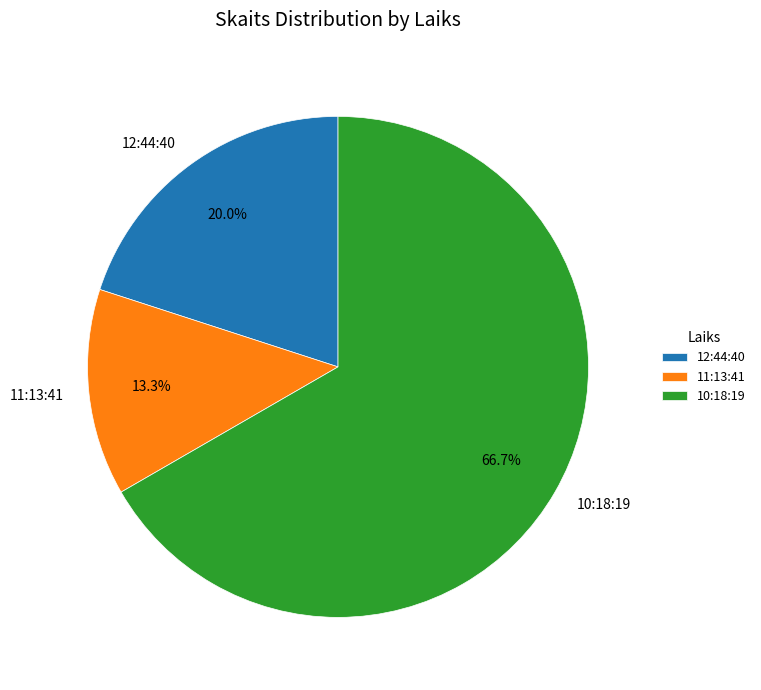

Does 10:18:19 represent more than half of the total?

Yes